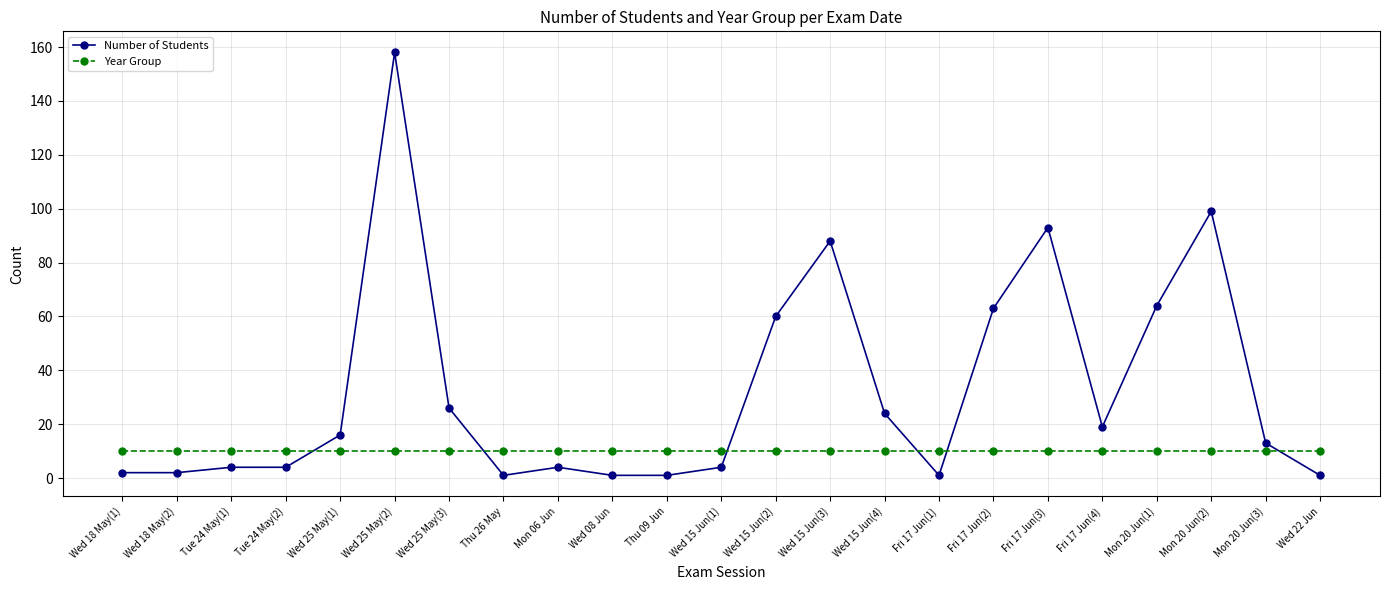

What is the spread (max minus min) of values at Mon 20 Jun(2)?

89